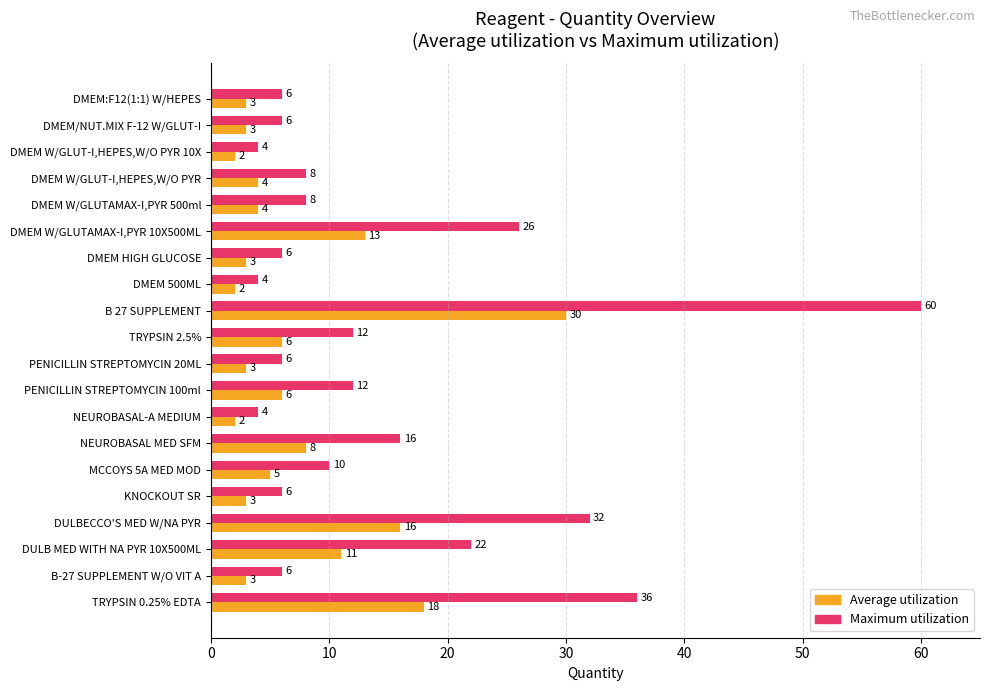

The Average utilization series shows 3 at PENICILLIN STREPTOMYCIN 20ML. True or false?

True